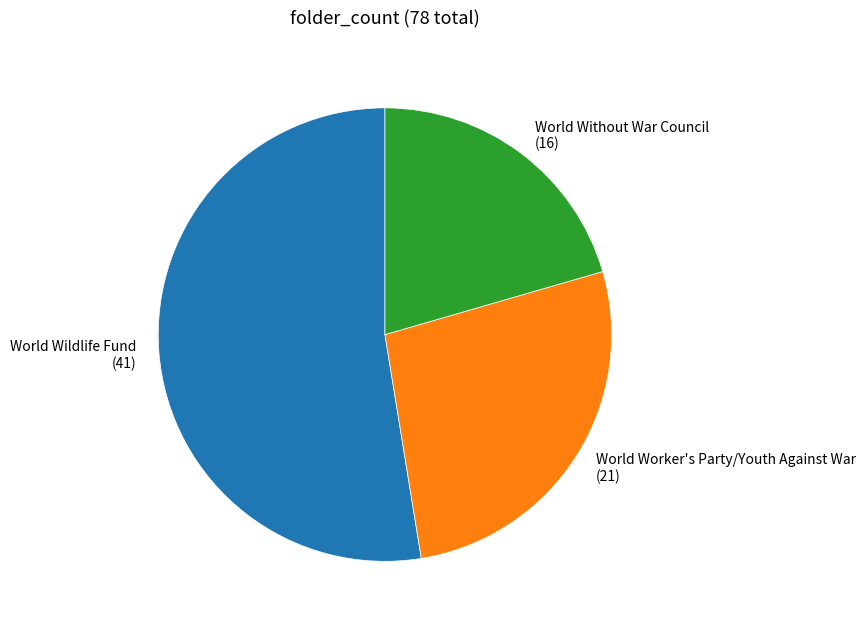

Is it true that World Worker's Party/Youth Against War (21) is 17% of the pie?

False